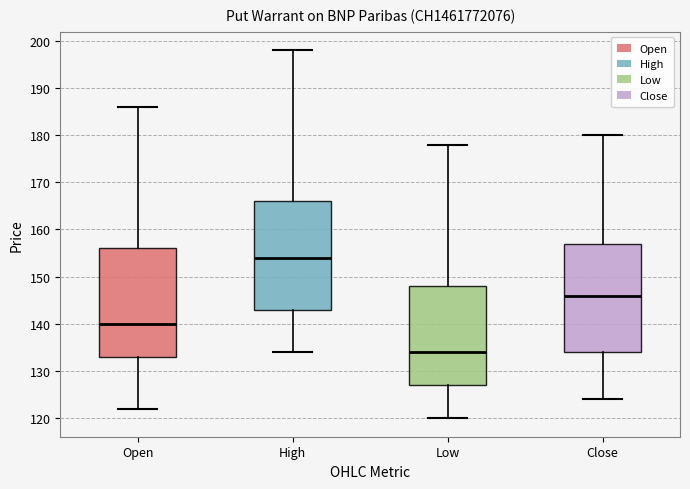

Where is the lower edge of the box for Low on the y-axis? The values are not printed on the chart, so give them approximately, as read against the axis.

127